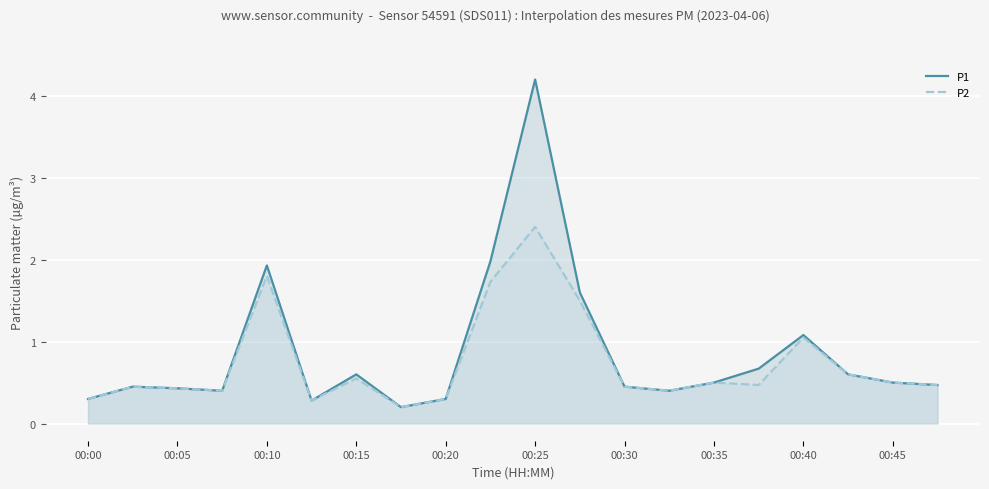

How many lines are shown in the chart?

2